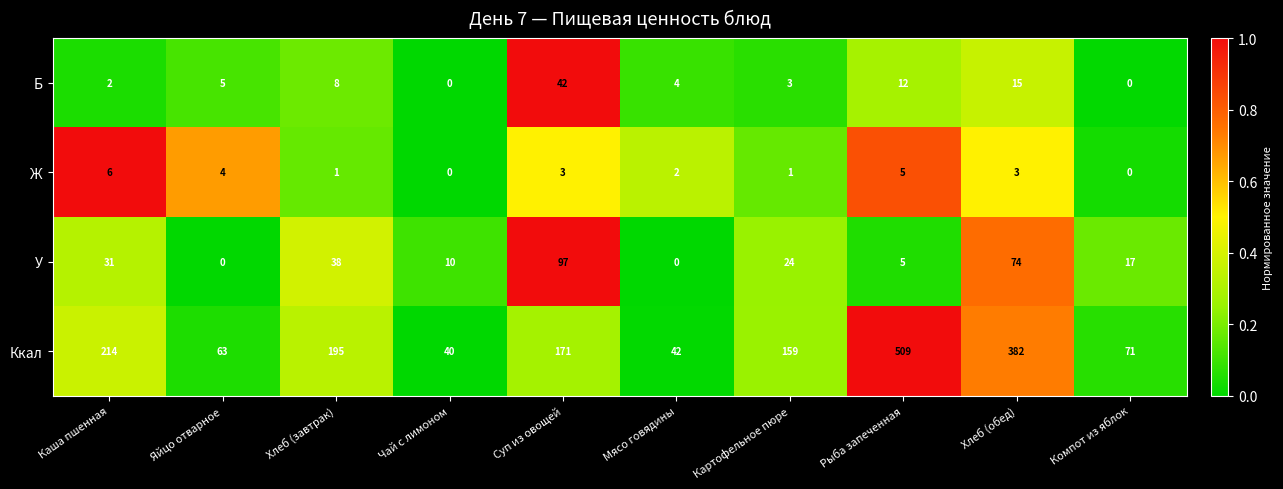

What is the difference between the maximum and minimum values in the Ккал series?

469